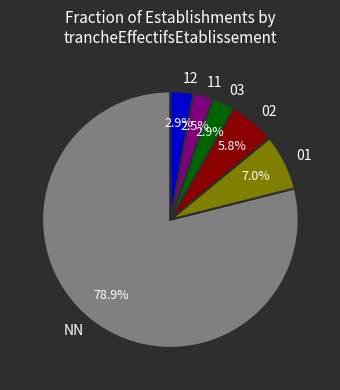

To the nearest percent, what percentage of the pie is 03?

3%